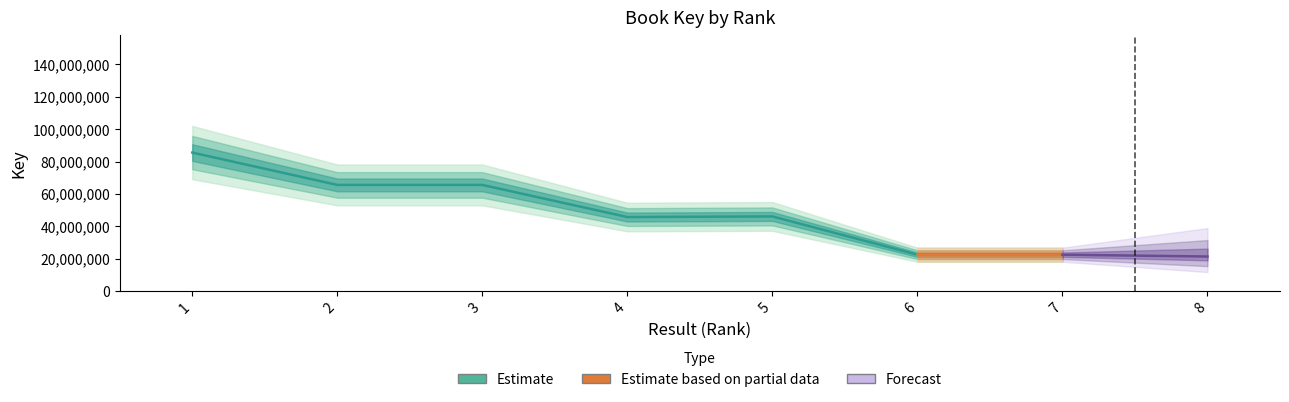

Which has a higher value, 6 or 4?

4